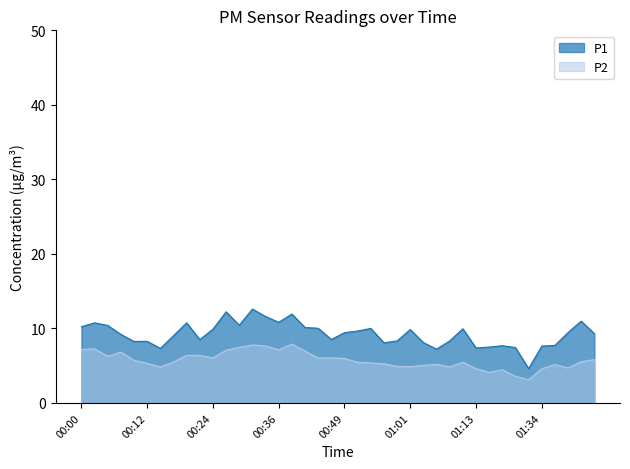

What is the label of the 22nd point from the right?

00:44